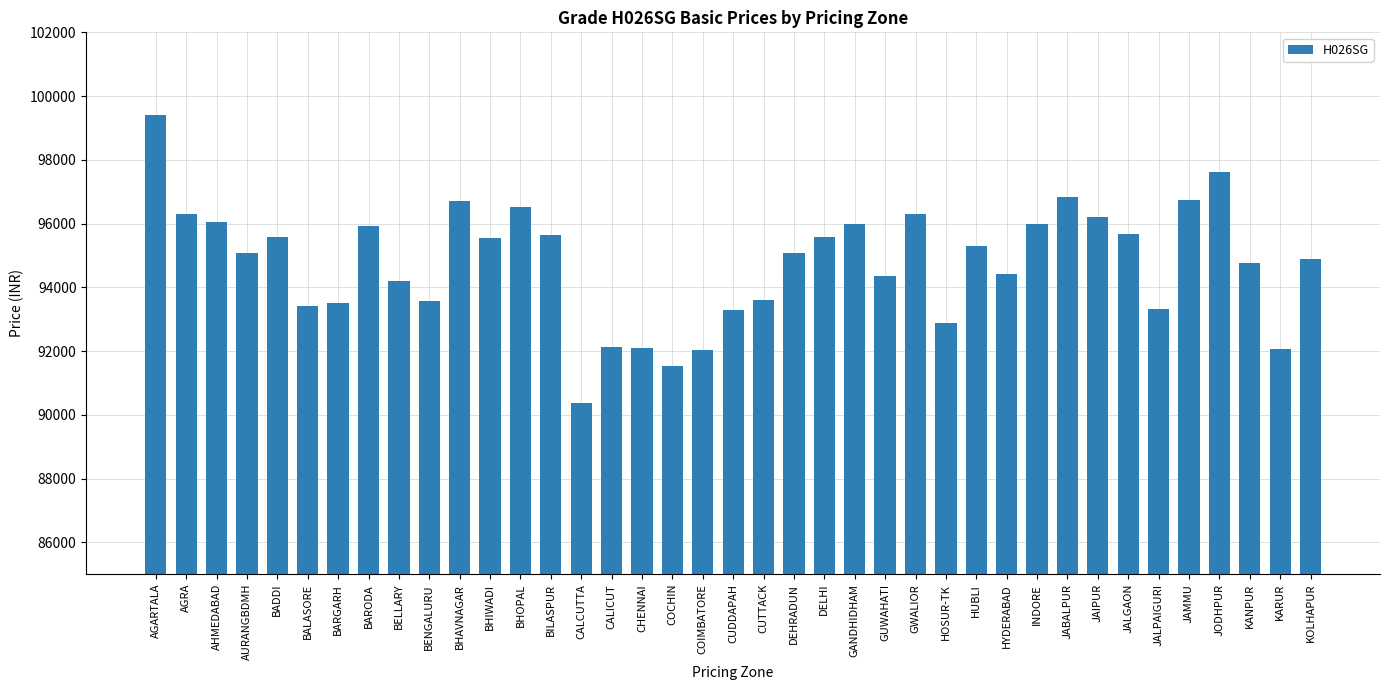

How many data points are less than 95087?

19